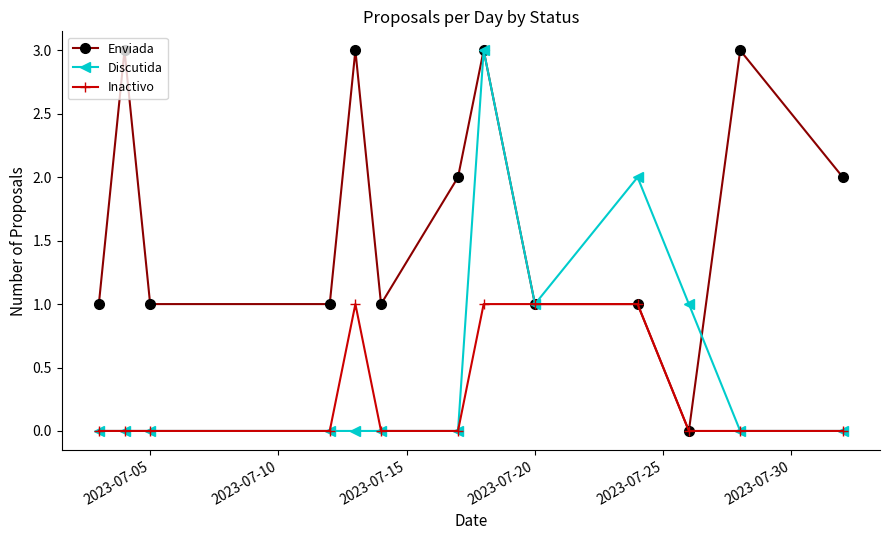

What are all the series names shown in the legend?

Enviada, Discutida, Inactivo